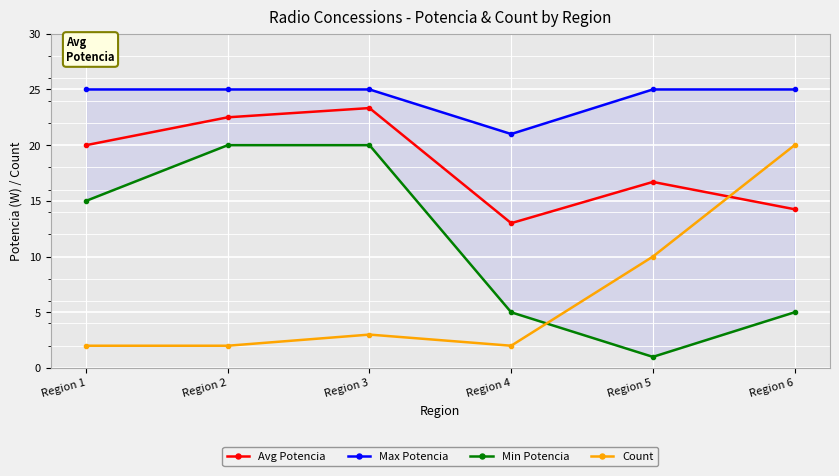

Rank the series by their maximum value, from highest to lowest.

Max Potencia, Avg Potencia, Min Potencia, Count